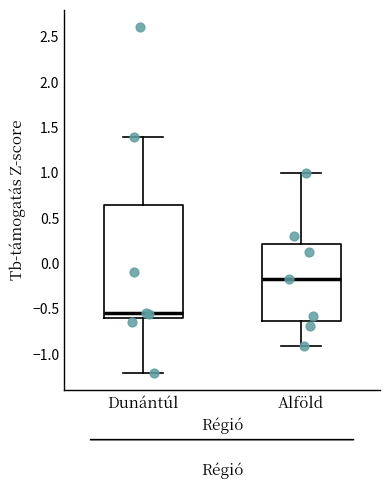

Reading left to right, read every box against the y-axis: the position of its median line, the range the box covers, and the ends of its whiskers. The values are not printed on the chart, so give them approximately, as read against the axis.

Dunántúl: median -0.55, box -0.60 to 0.65, whiskers -1.20 to 1.40
Alföld: median -0.20, box -0.65 to 0.20, whiskers -0.90 to 1.00